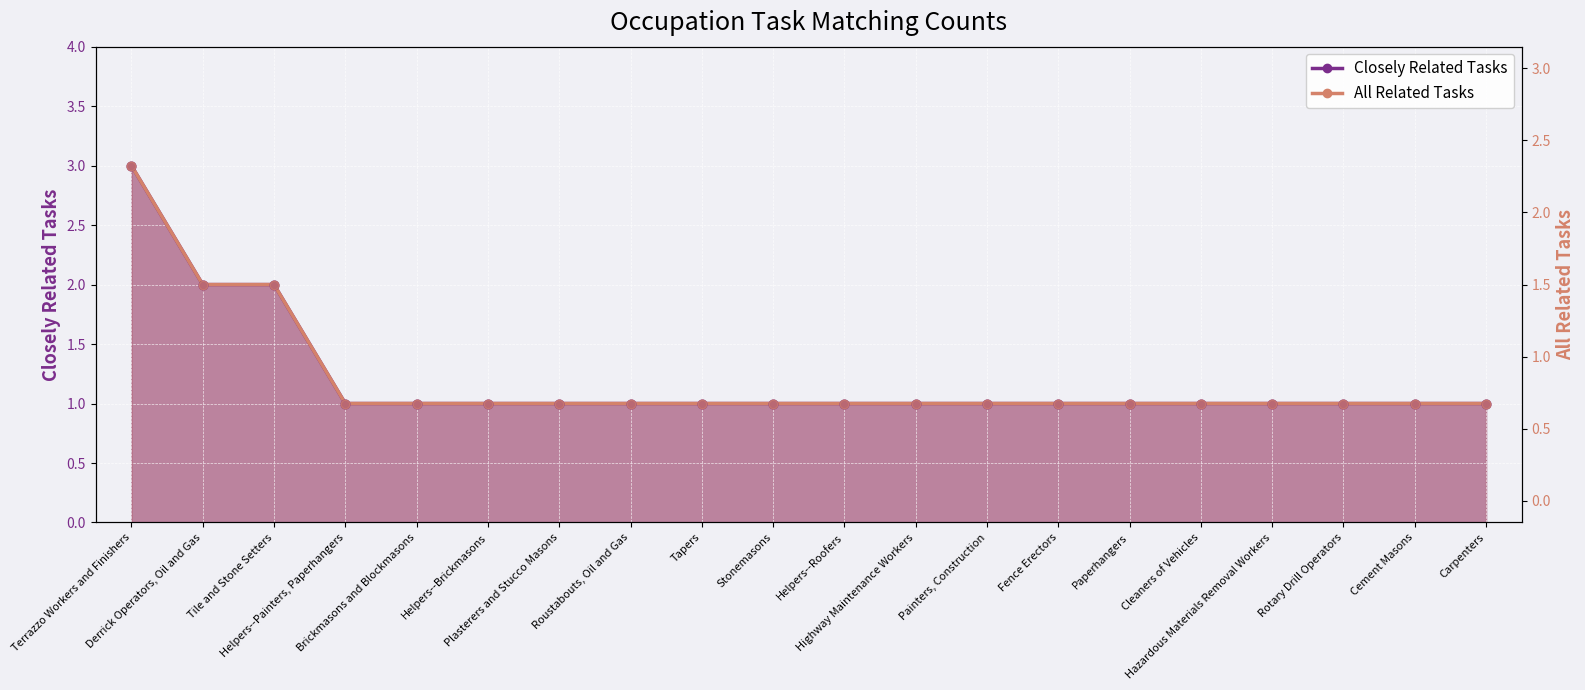

Which series contains the lowest Y value?

Closely Related Tasks